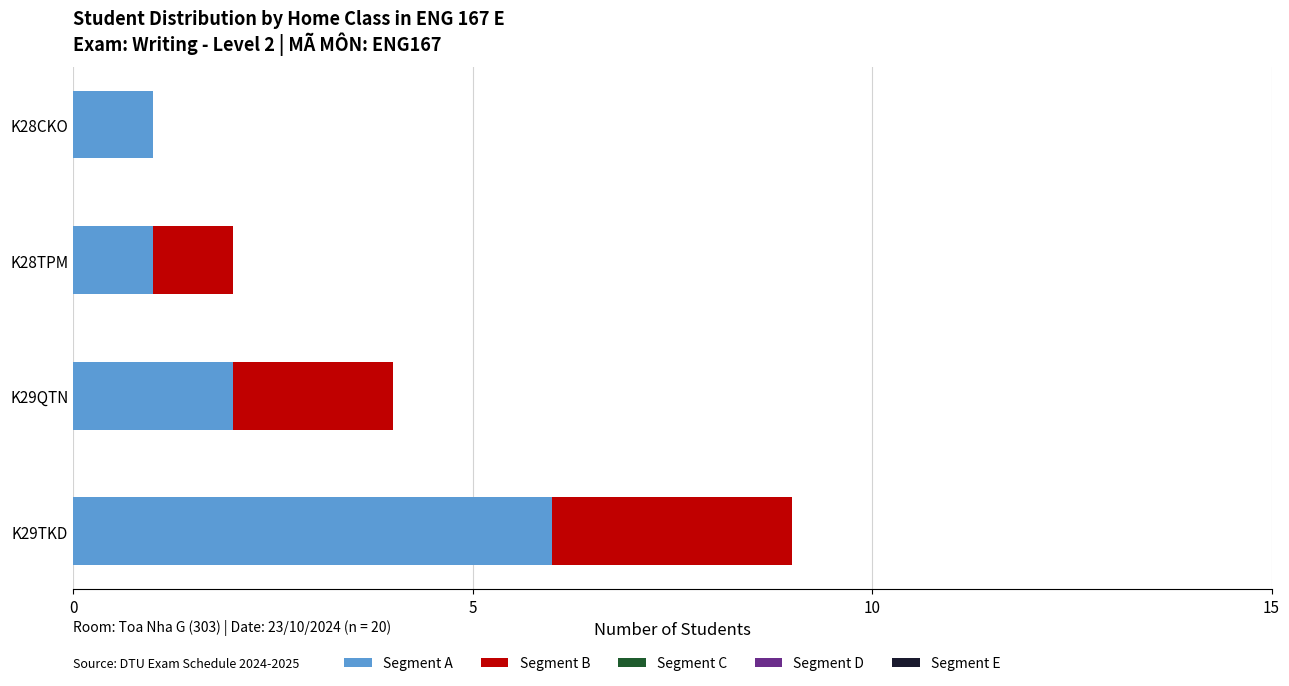

Is it true that Segment A equals 3 at K29QTN?

False